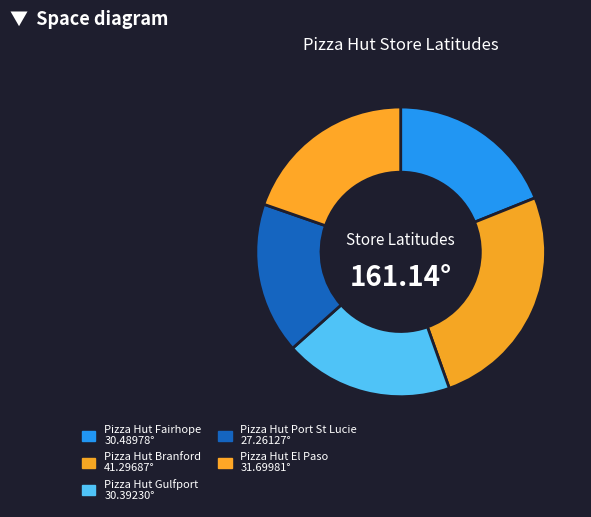

Which slice is the largest?

Pizza Hut Branford